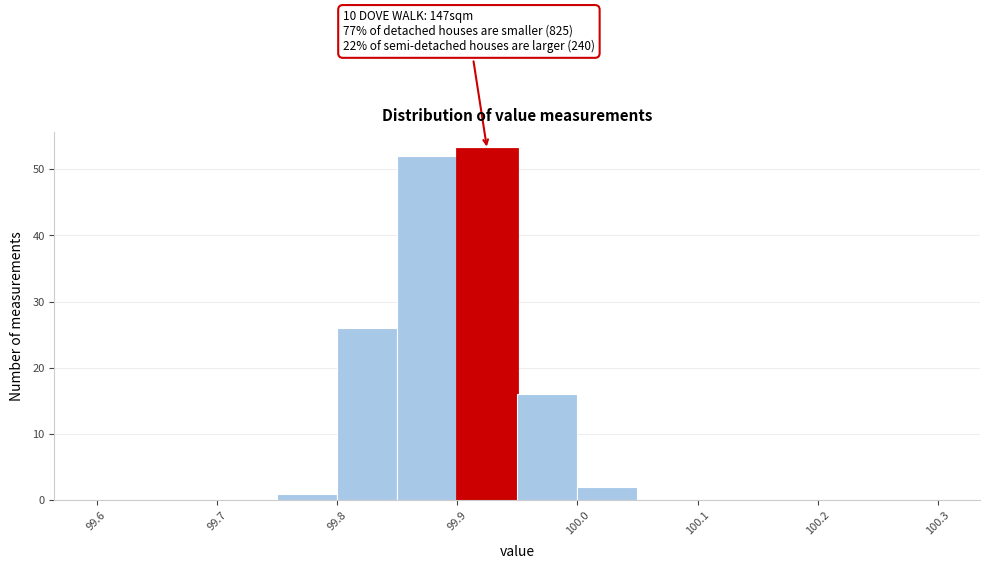

Over which range of the x-axis is the bar tallest?

99.90 to 99.95